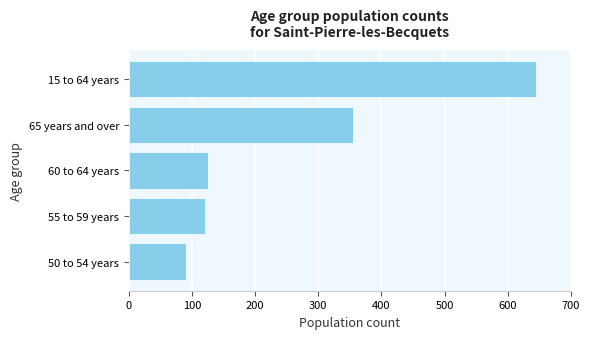

Which category has the lowest value across all series?

50 to 54 years